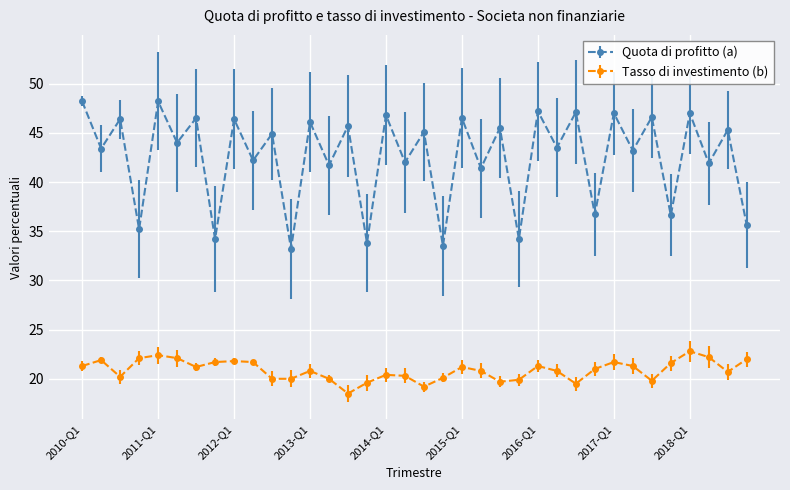

What is the difference between the maximum and minimum values in the Tasso di investimento (b) series?

4.3